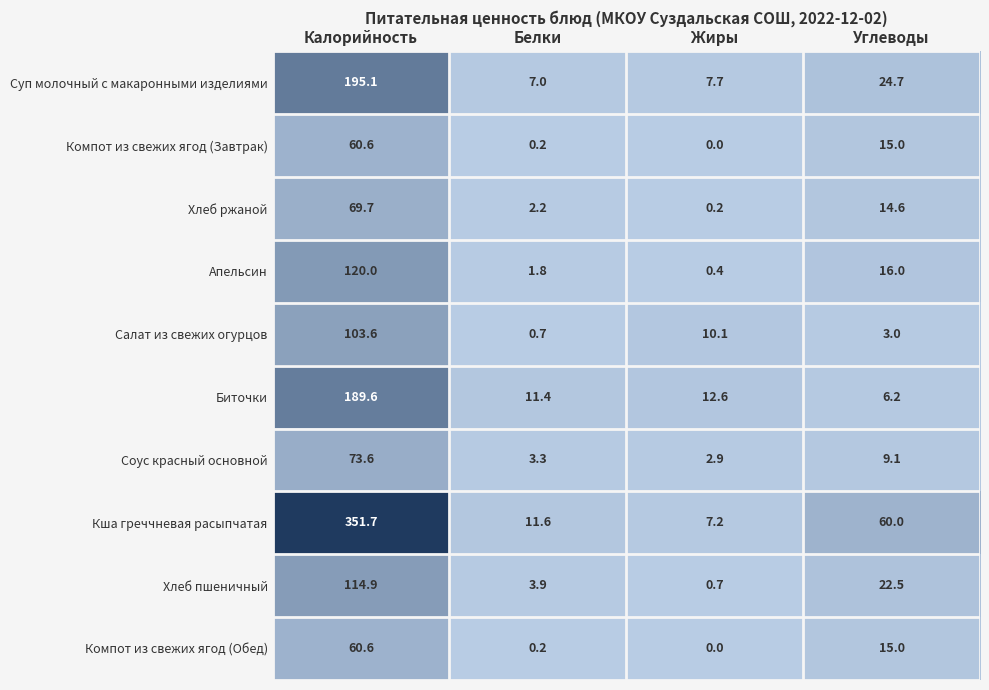

What is the average value of the Хлеб пшеничный series?

35.5